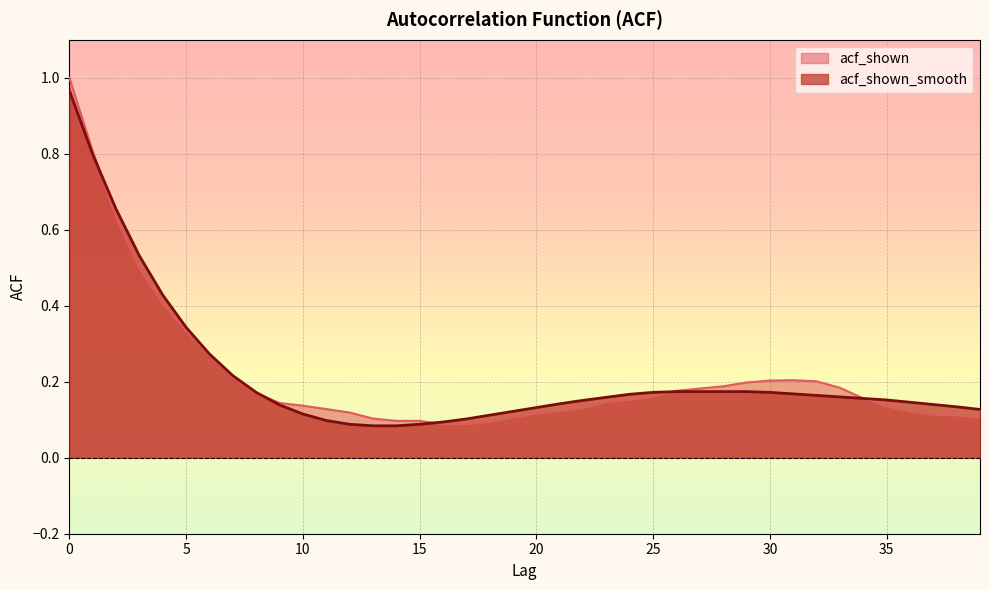

What is the lowest value of the acf_shown series?

0.1